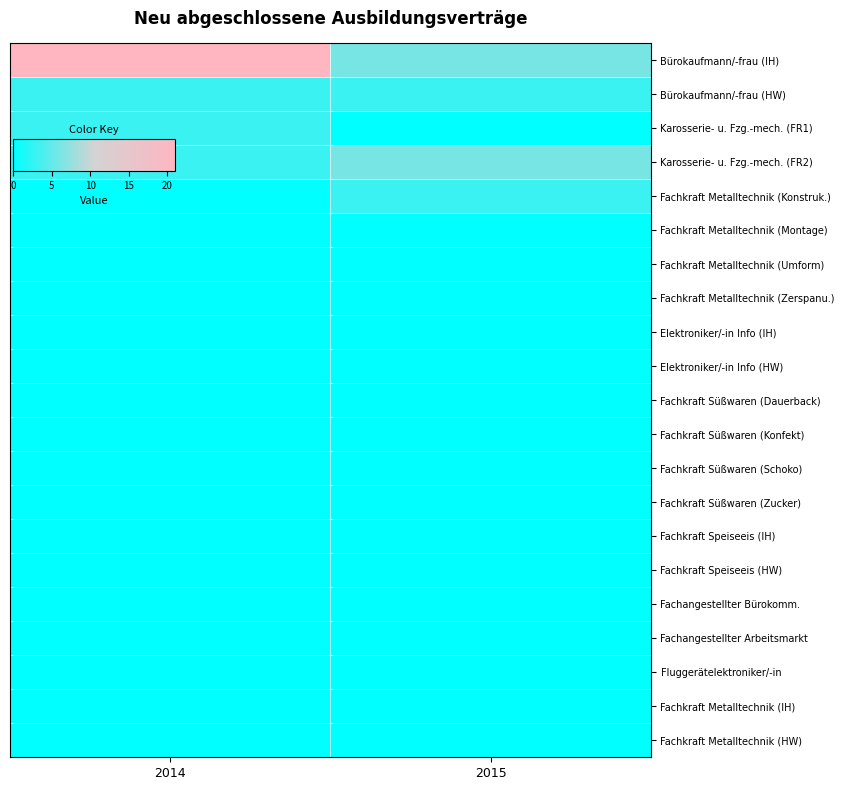

What is the greatest value displayed?

21